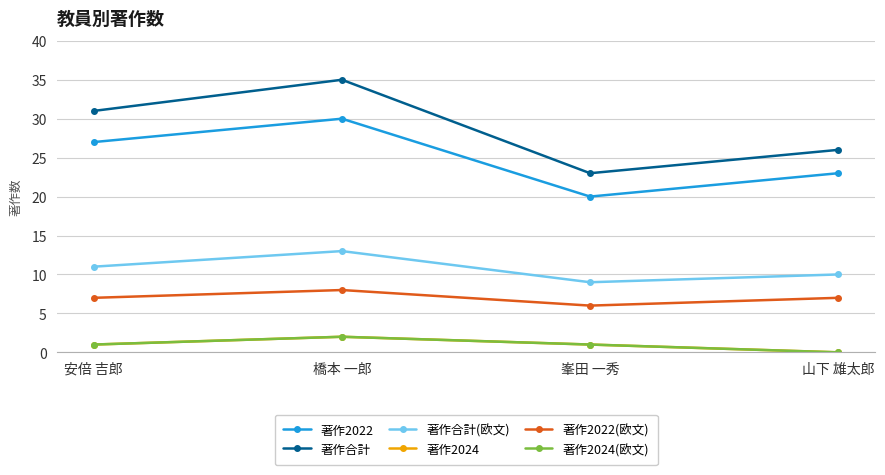

Reading left to right, what are all the values shown in this chart?

著作2022: 安倍 吉郎=27	橋本 一郎=30	峯田 一秀=20	山下 雄太郎=23
著作合計: 安倍 吉郎=31	橋本 一郎=35	峯田 一秀=23	山下 雄太郎=26
著作合計(欧文): 安倍 吉郎=11	橋本 一郎=13	峯田 一秀=9	山下 雄太郎=10
著作2024: 安倍 吉郎=1	橋本 一郎=2	峯田 一秀=1	山下 雄太郎=0
著作2022(欧文): 安倍 吉郎=7	橋本 一郎=8	峯田 一秀=6	山下 雄太郎=7
著作2024(欧文): 安倍 吉郎=1	橋本 一郎=2	峯田 一秀=1	山下 雄太郎=0